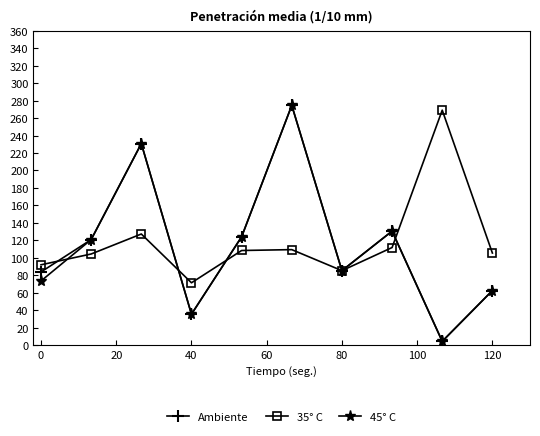

In Ambiente, how many points are higher than both neighbors (excluding endpoints)?

3